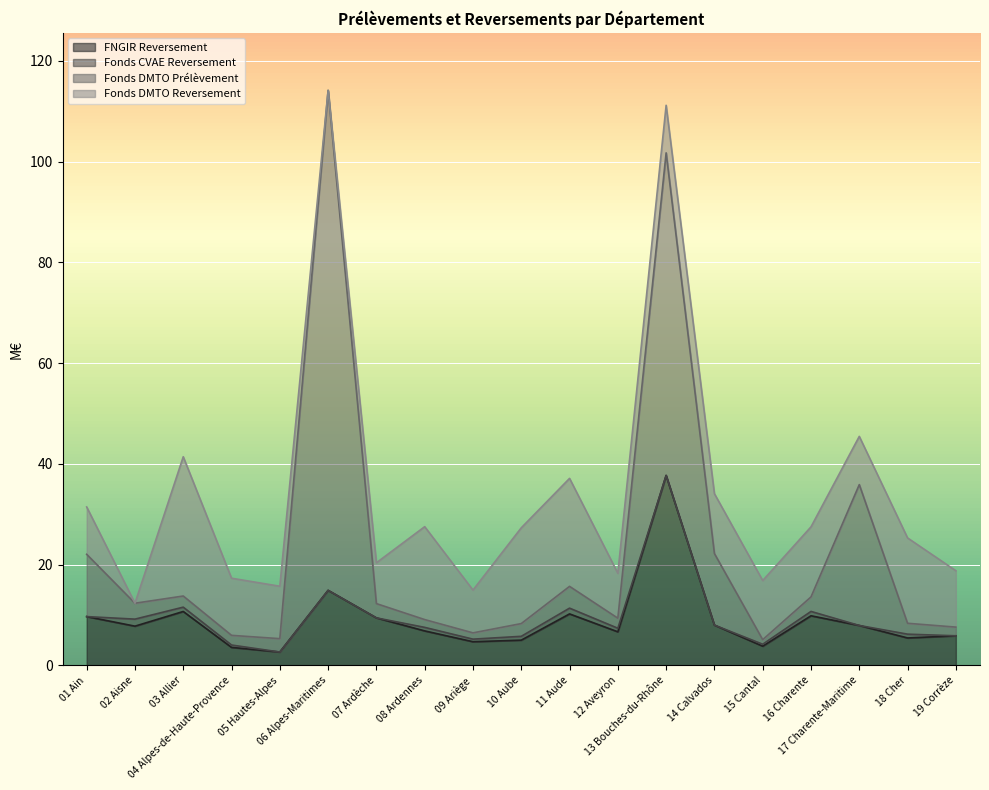

True or false: FNGIR Reversement and Fonds DMTO Prélèvement intersect in this chart.

False